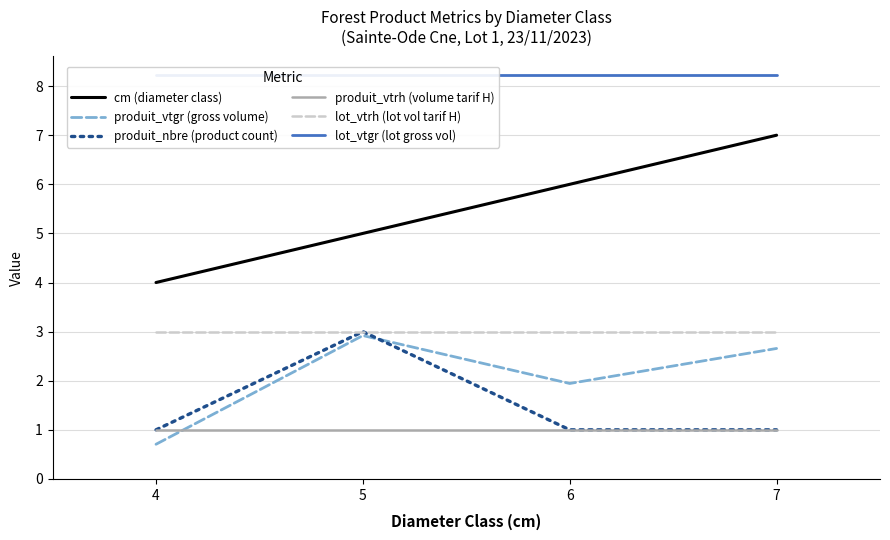

The lot_vtrh (lot vol tarif H) series shows 4.5 at 4. True or false?

False